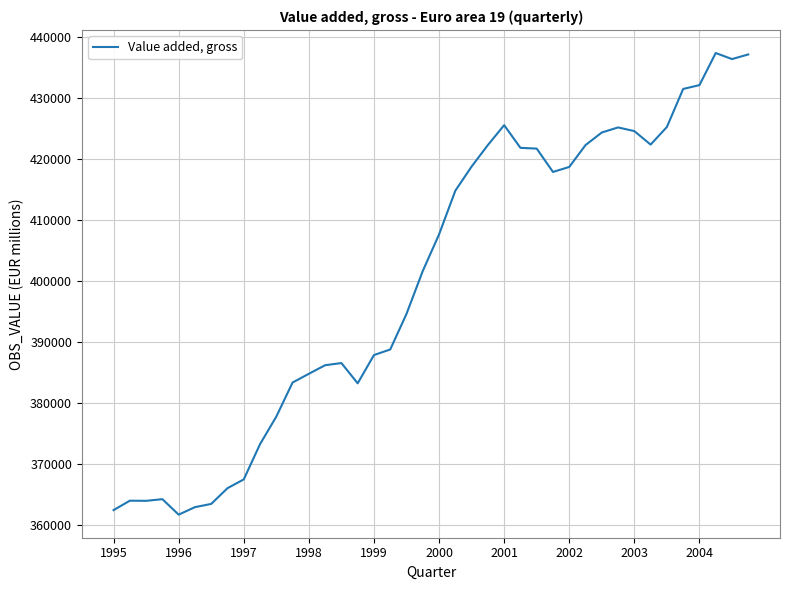

What is the maximum value shown in the chart?

437436.0